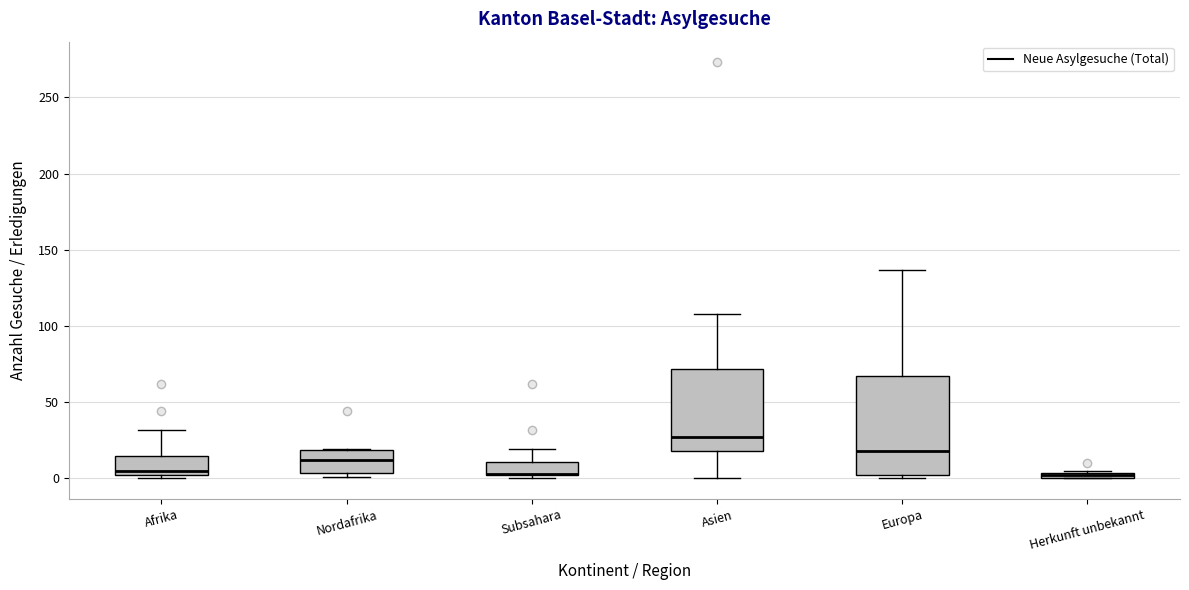

Comparing the boxes themselves (not the whiskers), which one is the tallest?

Europa